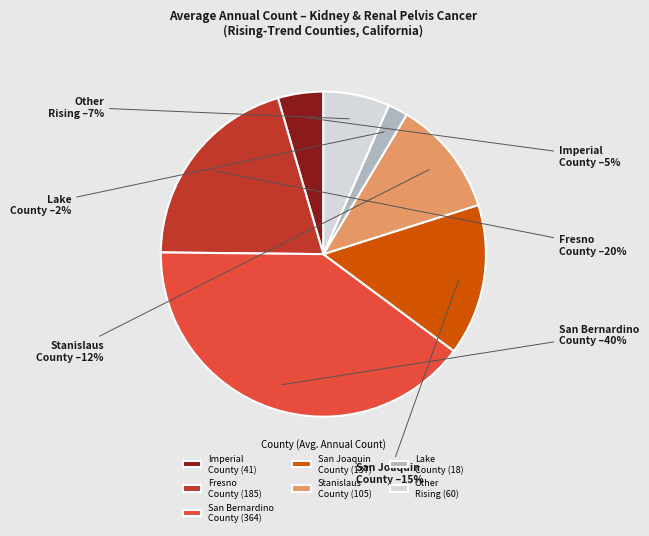

To the nearest percent, what is the difference between the largest and smallest slice percentages?

38%